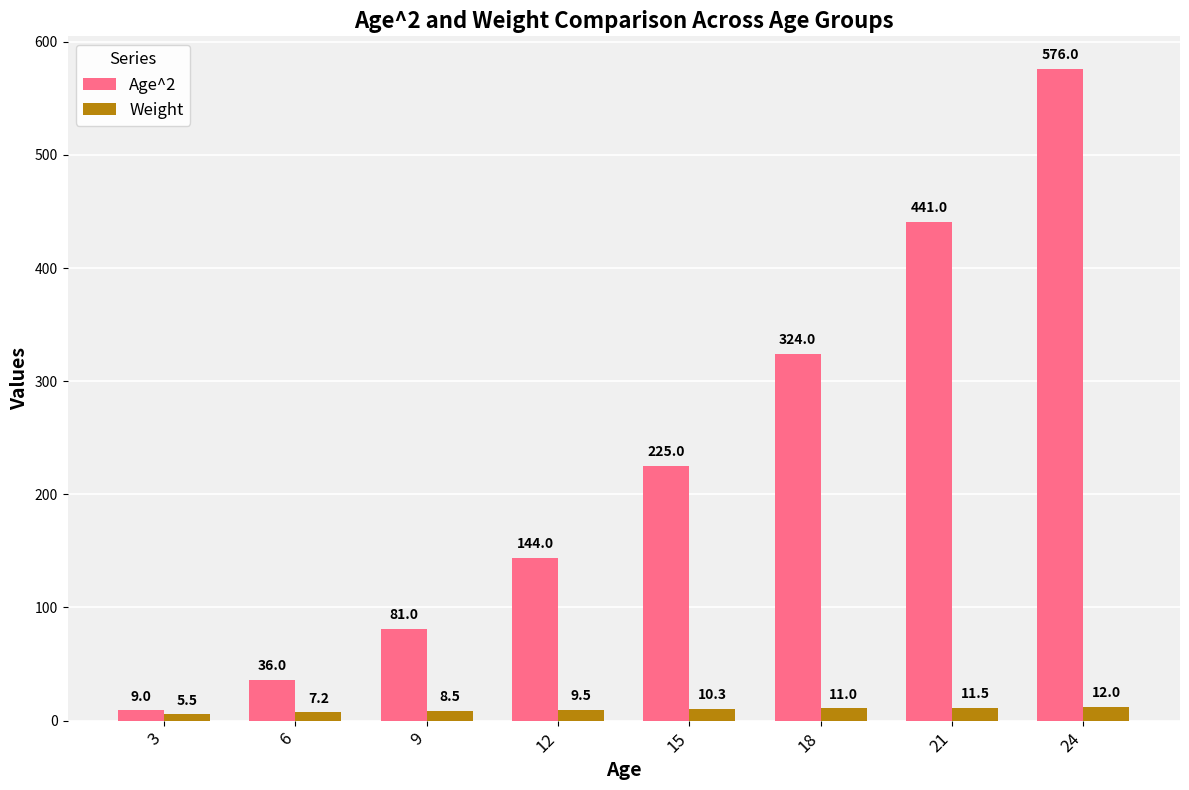

What is the value of the Age^2 bar at the 1st from the left?

9.0